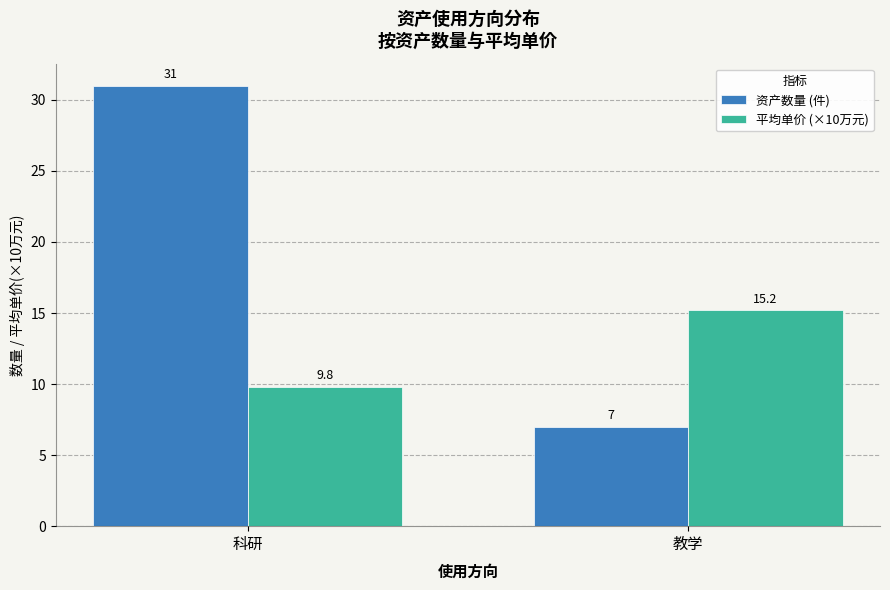

Are the bars grouped side by side (vs. stacked)?

Yes